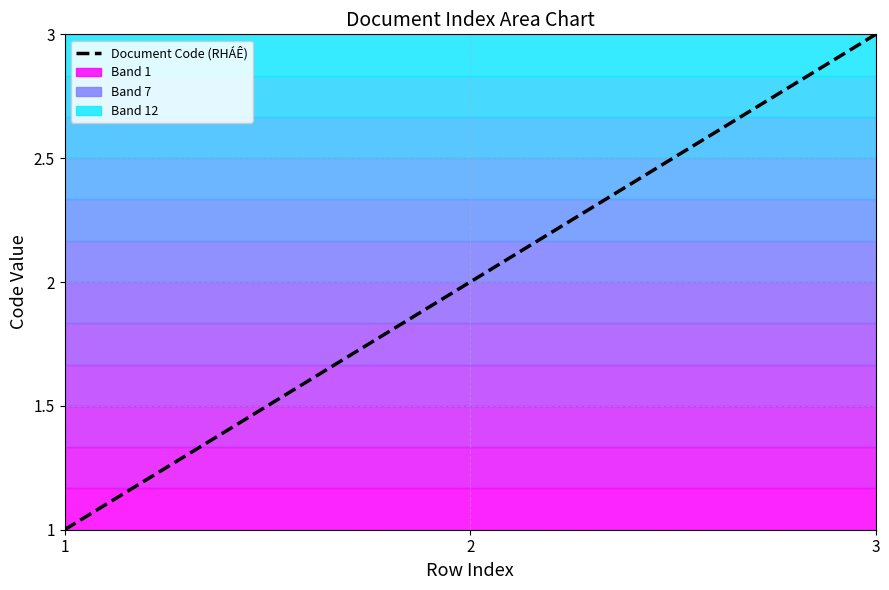

List the labels in order of value, smallest first.

1, 2, 3